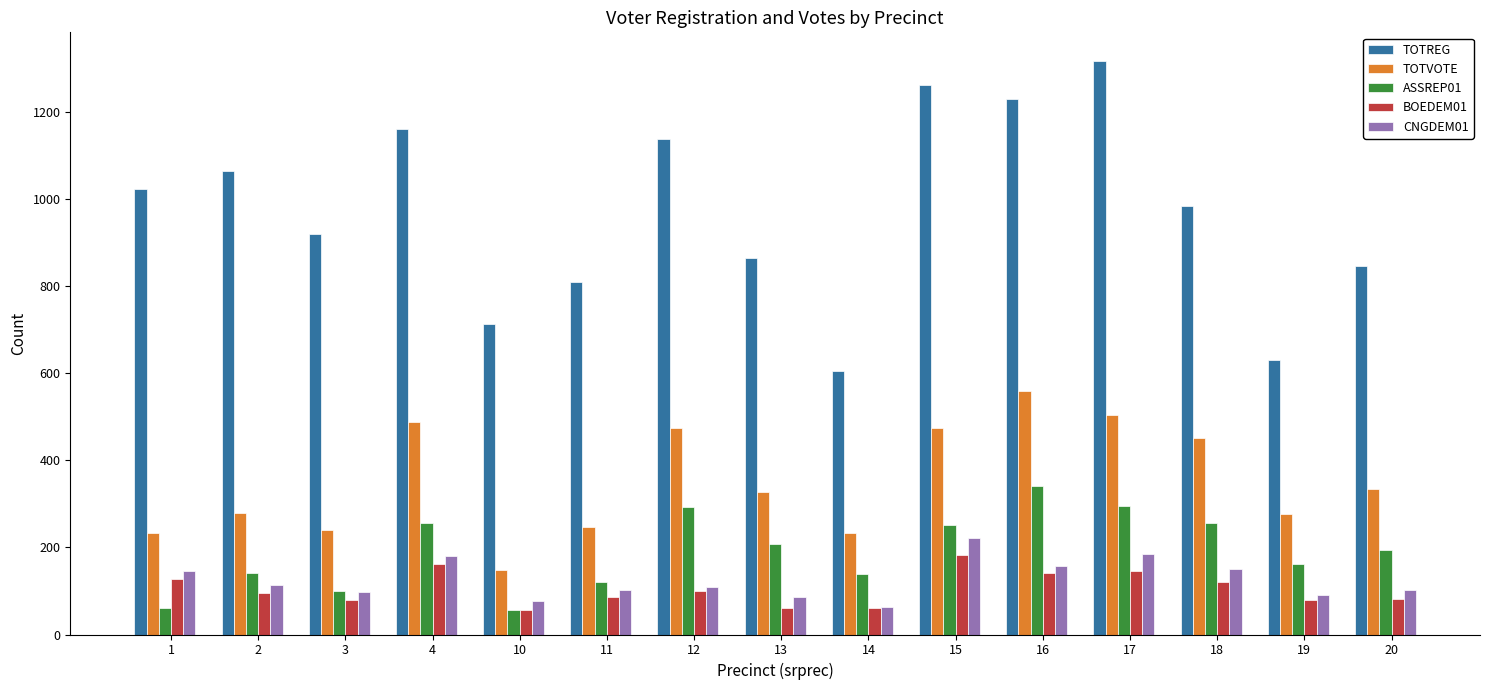

How many values in the CNGDEM01 series are below 110?

7